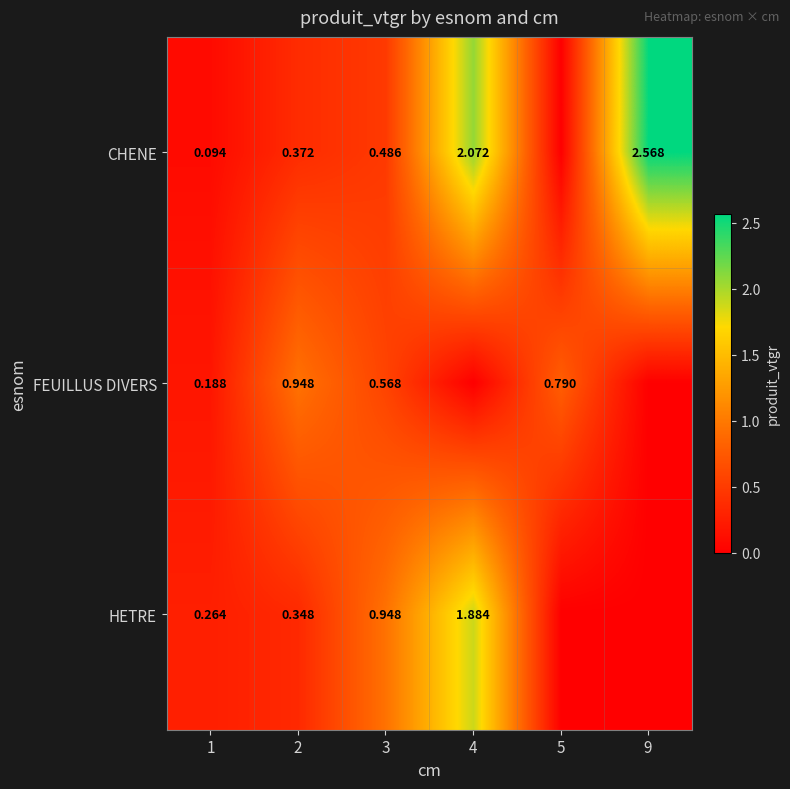

What is the average value of the HETRE series?

0.6